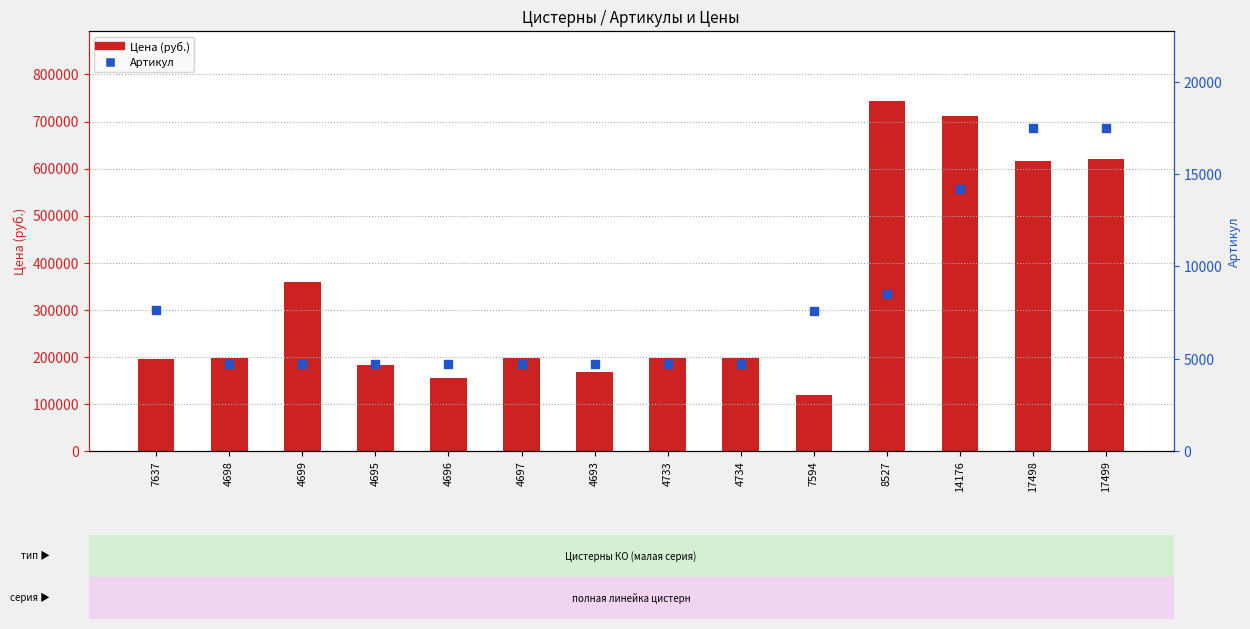

Which series has the widest spread of Y values?

Цена (руб.)